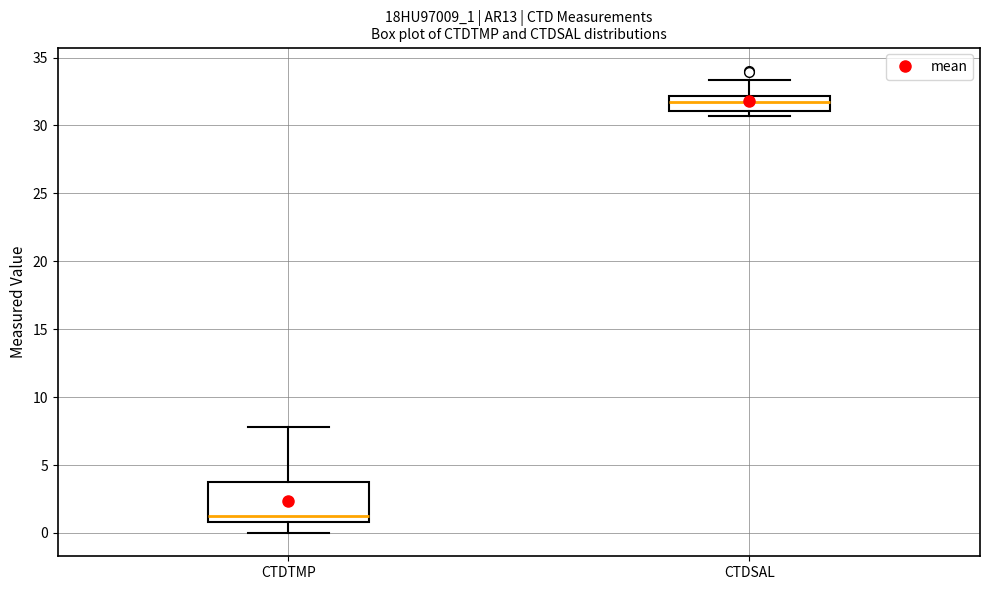

Reading left to right, transcribe this box plot: for each box, give where its median line is, the range the box spans, and where its two whiskers end, as read against the y-axis. The values are not printed on the chart, so give them approximately, as read against the axis.

CTDTMP: median 1.5, box 1.0 to 4.0, whiskers 0.0 to 8.0
CTDSAL: median 31.5, box 31.0 to 32.0, whiskers 30.5 to 33.5